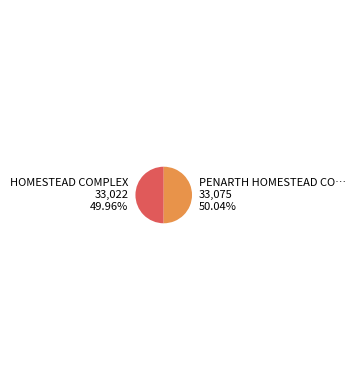

Is there a majority slice in this chart?

Yes